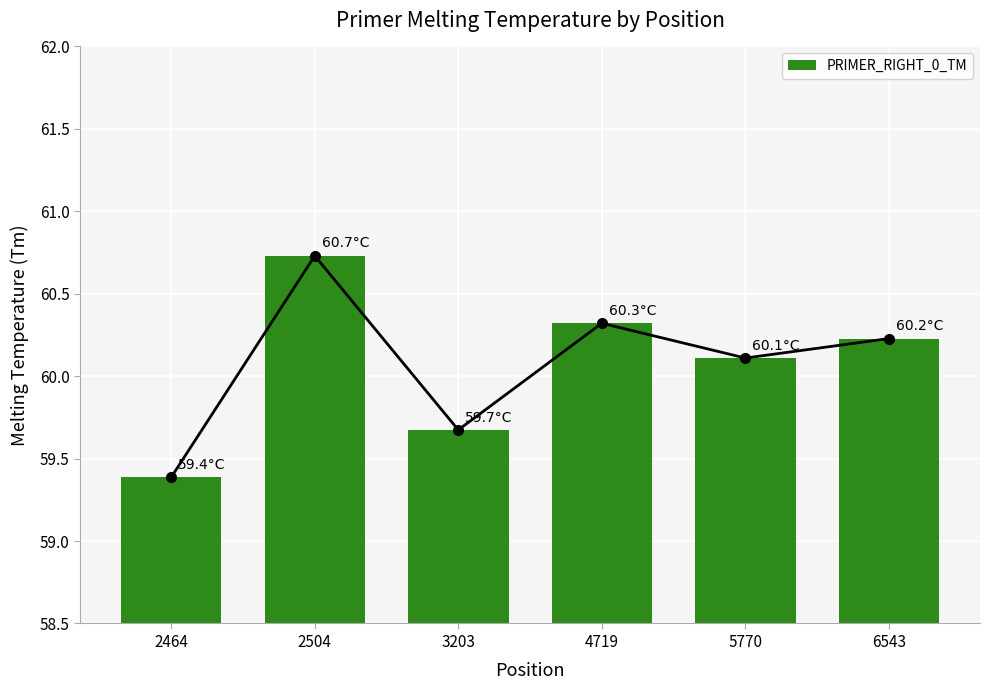

Reading left to right, what are all the values shown in this chart?

59.4	60.7	59.7	60.3	60.1	60.2